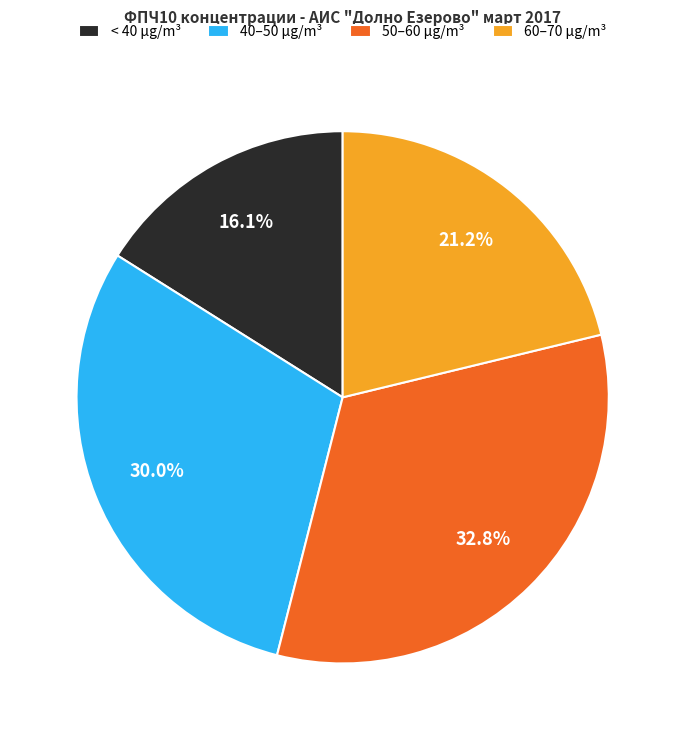

Which category has the biggest portion of the pie?

50–60 µg/m³